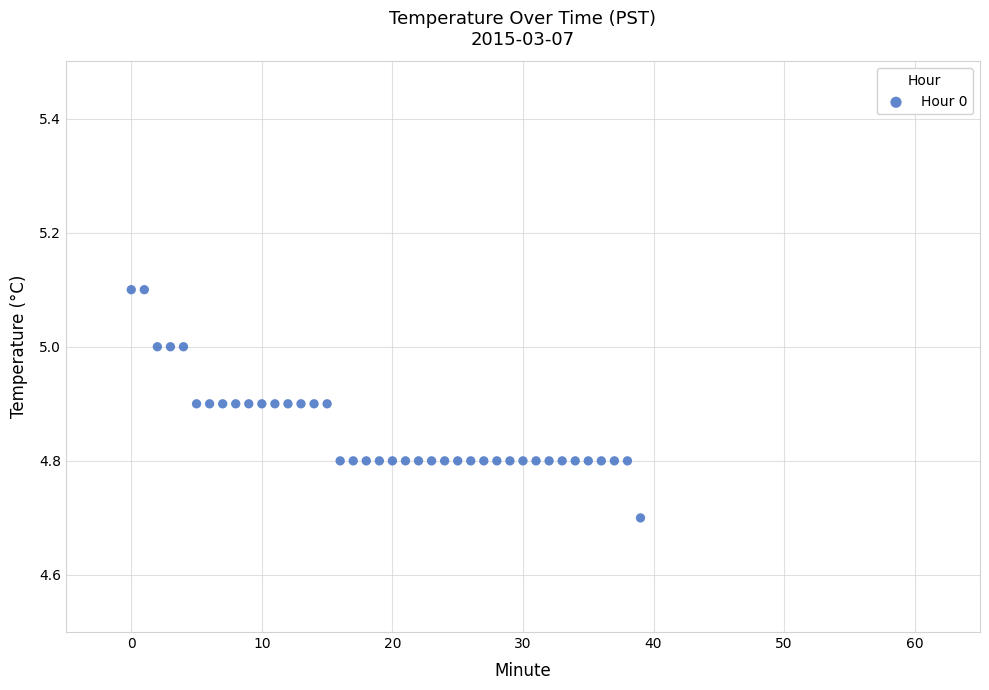

What is the range of Y values (max minus min)?

0.4